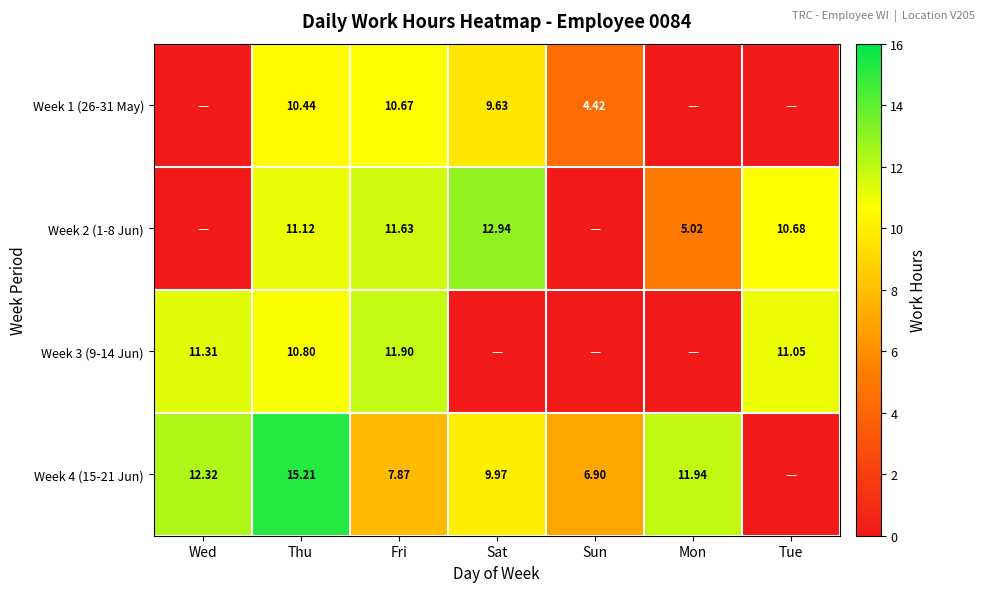

At which label does Week 3 (9-14 Jun) first exceed 10?

Wed